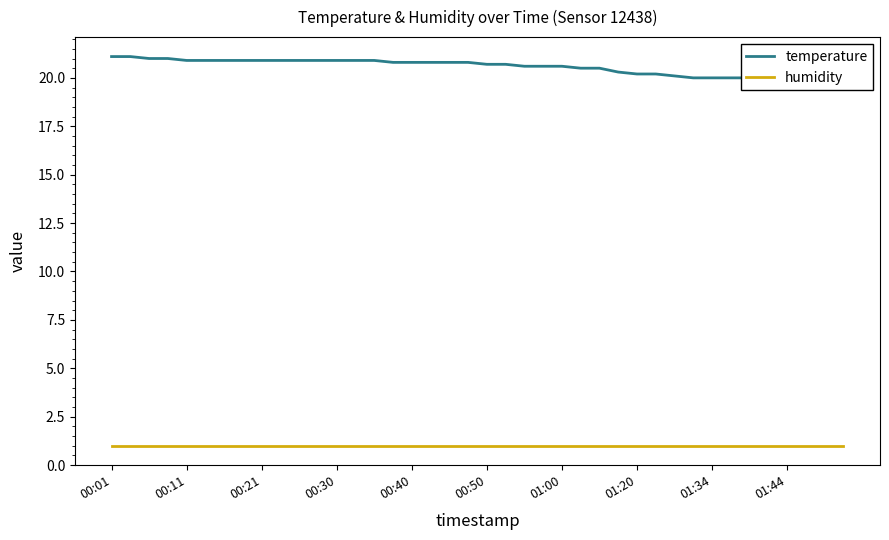

What is the difference between the temperature values at 21 and 00:21?

0.3